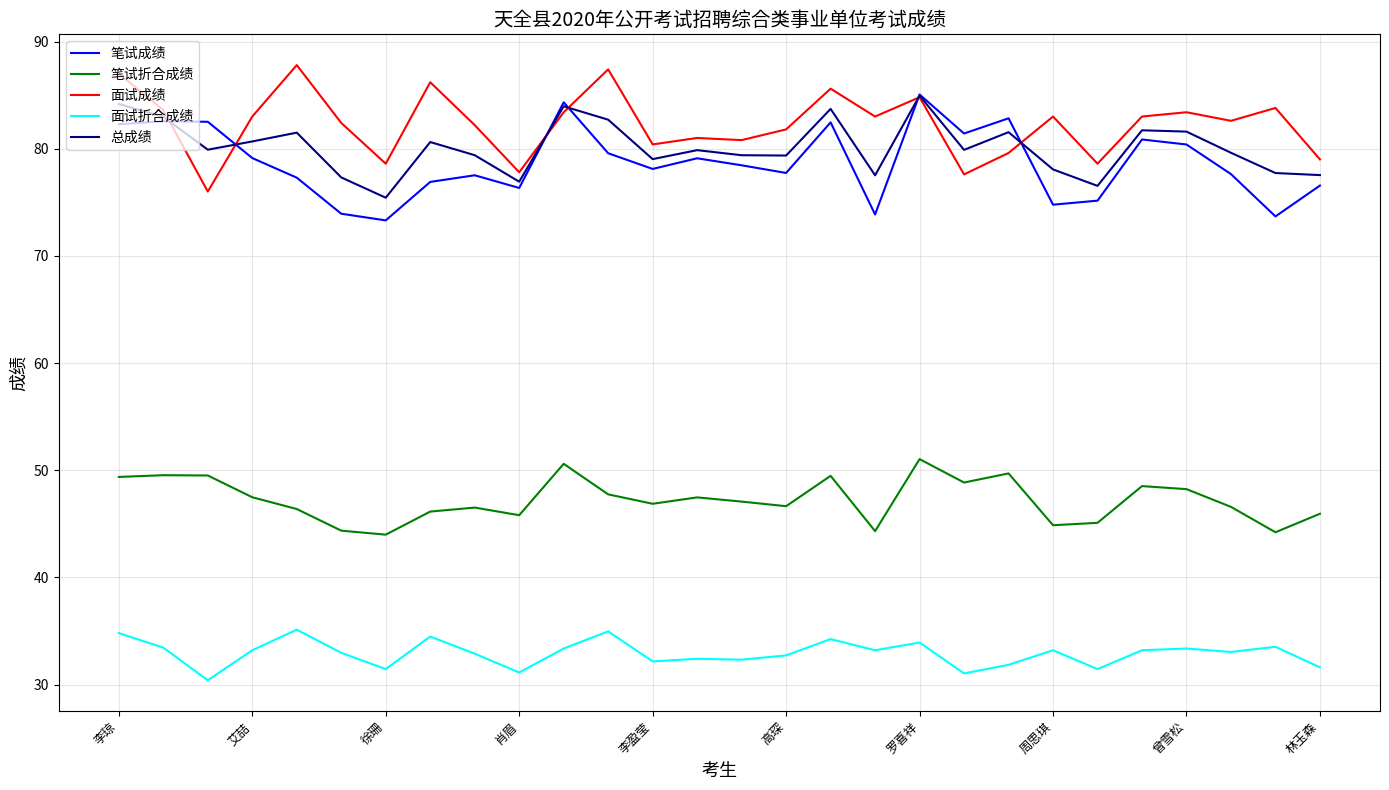

What is the greatest value displayed?

87.8